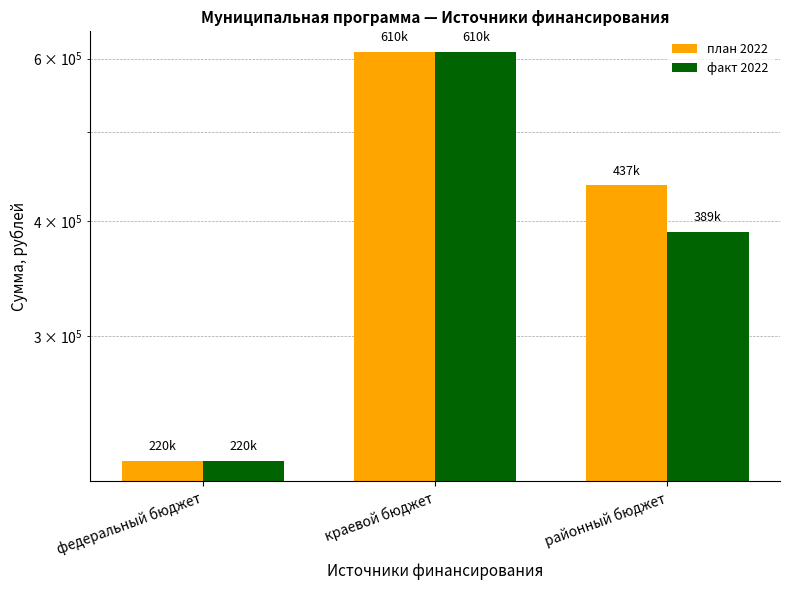

The факт 2022 series shows 219861.3 at федеральный бюджет. True or false?

True